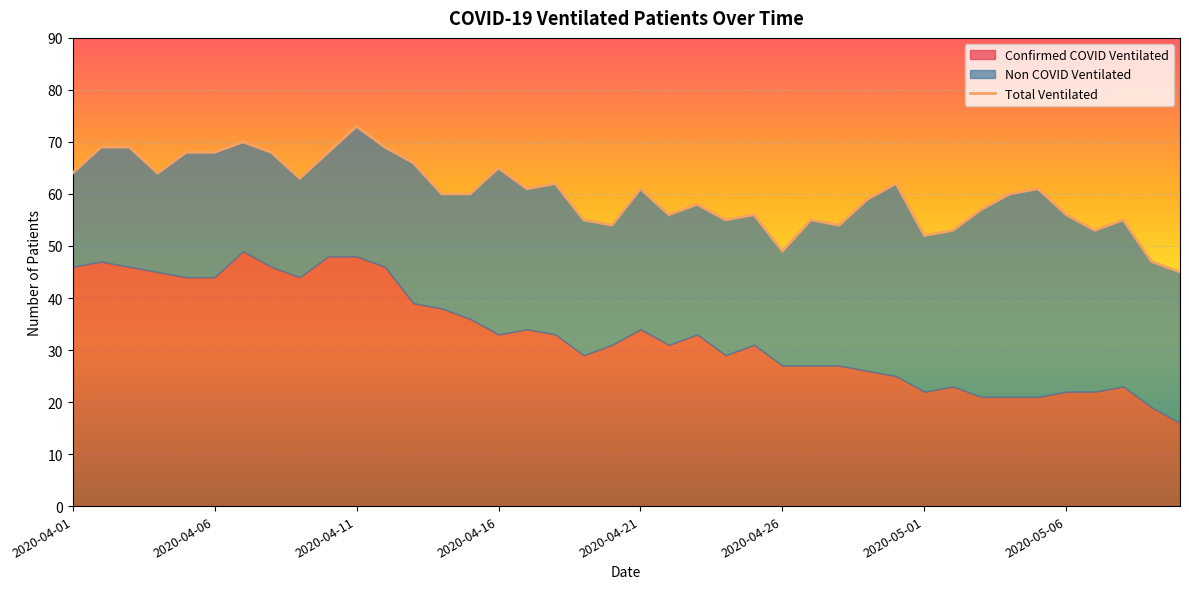

What position from the left is 2020-04-22?

22